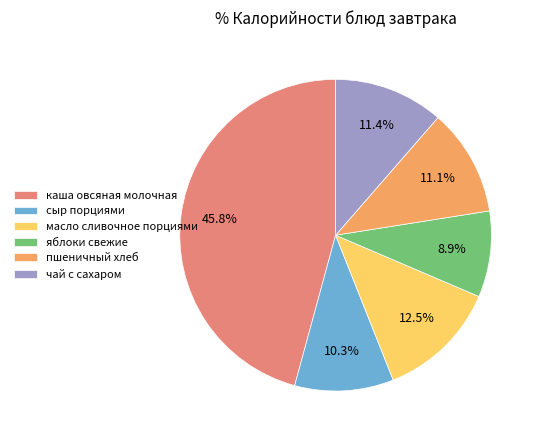

To the nearest percent, what is the average slice percentage?

17%